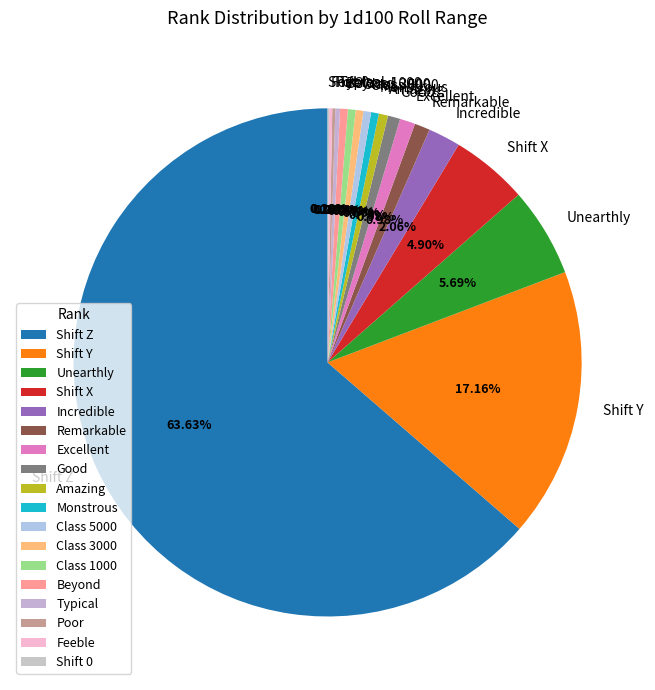

Which category accounts for the majority?

Shift Z